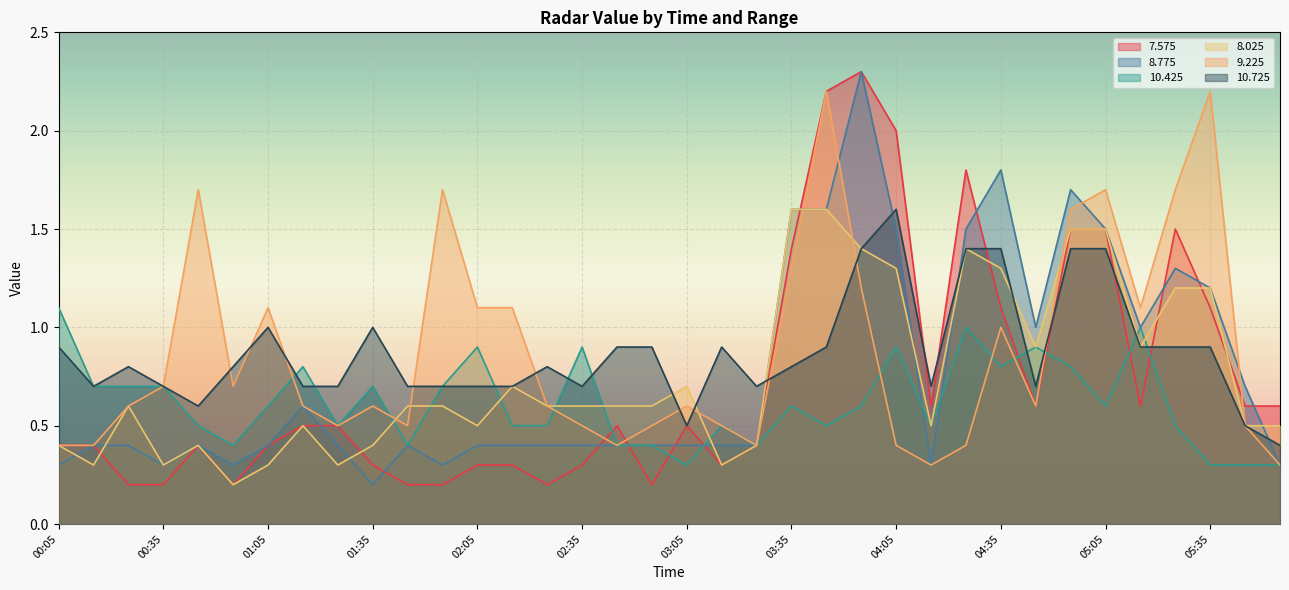

Reading left to right, transcribe all the data shown in this chart.

  7.575: 00:05=0.4	00:15=0.4	00:25=0.2	00:35=0.2	00:45=0.4	00:55=0.2	01:05=0.4	01:15=0.5	01:25=0.5	01:35=0.3	01:45=0.2	01:55=0.2	02:05=0.3	02:15=0.3	02:25=0.2	02:35=0.3	02:45=0.5	02:55=0.2	03:05=0.5	03:15=0.3	03:25=0.4	03:35=1.4	03:45=2.2	03:55=2.3	04:05=2.0	04:15=0.6	04:25=1.8	04:35=1.1	04:45=0.6	04:55=1.5	05:05=1.5	05:15=0.6	05:25=1.5	05:35=1.1	05:45=0.6	05:55=0.6
  8.775: 00:05=0.3	00:15=0.4	00:25=0.4	00:35=0.3	00:45=0.4	00:55=0.3	01:05=0.4	01:15=0.6	01:25=0.4	01:35=0.2	01:45=0.4	01:55=0.3	02:05=0.4	02:15=0.4	02:25=0.4	02:35=0.4	02:45=0.4	02:55=0.4	03:05=0.4	03:15=0.4	03:25=0.4	03:35=1.6	03:45=1.6	03:55=2.3	04:05=1.5	04:15=0.3	04:25=1.5	04:35=1.8	04:45=1.0	04:55=1.7	05:05=1.5	05:15=1.0	05:25=1.3	05:35=1.2	05:45=0.7	05:55=0.3
 10.425: 00:05=1.1	00:15=0.7	00:25=0.7	00:35=0.7	00:45=0.5	00:55=0.4	01:05=0.6	01:15=0.8	01:25=0.5	01:35=0.7	01:45=0.4	01:55=0.7	02:05=0.9	02:15=0.5	02:25=0.5	02:35=0.9	02:45=0.4	02:55=0.4	03:05=0.3	03:15=0.5	03:25=0.4	03:35=0.6	03:45=0.5	03:55=0.6	04:05=0.9	04:15=0.5	04:25=1.0	04:35=0.8	04:45=0.9	04:55=0.8	05:05=0.6	05:15=1.0	05:25=0.5	05:35=0.3	05:45=0.3	05:55=0.3
  8.025: 00:05=0.4	00:15=0.3	00:25=0.6	00:35=0.3	00:45=0.4	00:55=0.2	01:05=0.3	01:15=0.5	01:25=0.3	01:35=0.4	01:45=0.6	01:55=0.6	02:05=0.5	02:15=0.7	02:25=0.6	02:35=0.6	02:45=0.6	02:55=0.6	03:05=0.7	03:15=0.3	03:25=0.4	03:35=1.6	03:45=1.6	03:55=1.4	04:05=1.3	04:15=0.5	04:25=1.4	04:35=1.3	04:45=0.9	04:55=1.5	05:05=1.5	05:15=0.9	05:25=1.2	05:35=1.2	05:45=0.5	05:55=0.5
  9.225: 00:05=0.4	00:15=0.4	00:25=0.6	00:35=0.7	00:45=1.7	00:55=0.7	01:05=1.1	01:15=0.6	01:25=0.5	01:35=0.6	01:45=0.5	01:55=1.7	02:05=1.1	02:15=1.1	02:25=0.6	02:35=0.5	02:45=0.4	02:55=0.5	03:05=0.6	03:15=0.5	03:25=0.4	03:35=1.3	03:45=2.2	03:55=1.2	04:05=0.4	04:15=0.3	04:25=0.4	04:35=1.0	04:45=0.6	04:55=1.6	05:05=1.7	05:15=1.1	05:25=1.7	05:35=2.2	05:45=0.5	05:55=0.3
 10.725: 00:05=0.9	00:15=0.7	00:25=0.8	00:35=0.7	00:45=0.6	00:55=0.8	01:05=1.0	01:15=0.7	01:25=0.7	01:35=1.0	01:45=0.7	01:55=0.7	02:05=0.7	02:15=0.7	02:25=0.8	02:35=0.7	02:45=0.9	02:55=0.9	03:05=0.5	03:15=0.9	03:25=0.7	03:35=0.8	03:45=0.9	03:55=1.4	04:05=1.6	04:15=0.7	04:25=1.4	04:35=1.4	04:45=0.7	04:55=1.4	05:05=1.4	05:15=0.9	05:25=0.9	05:35=0.9	05:45=0.5	05:55=0.4